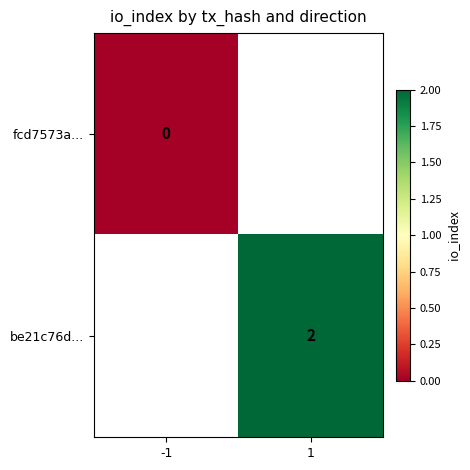

Is it true that be21c76d... equals 2 at 1?

True